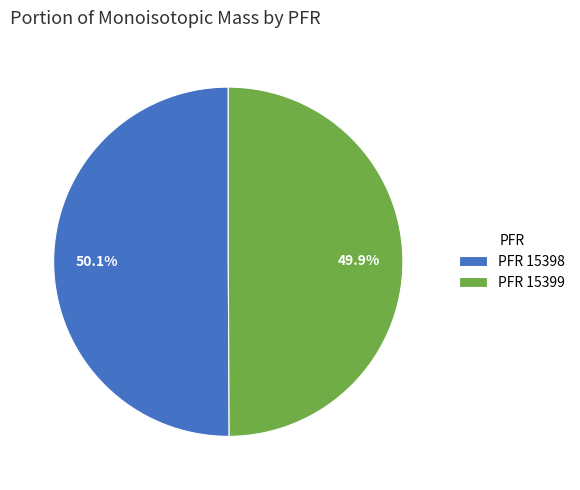

Count the number of slices in the pie.

2